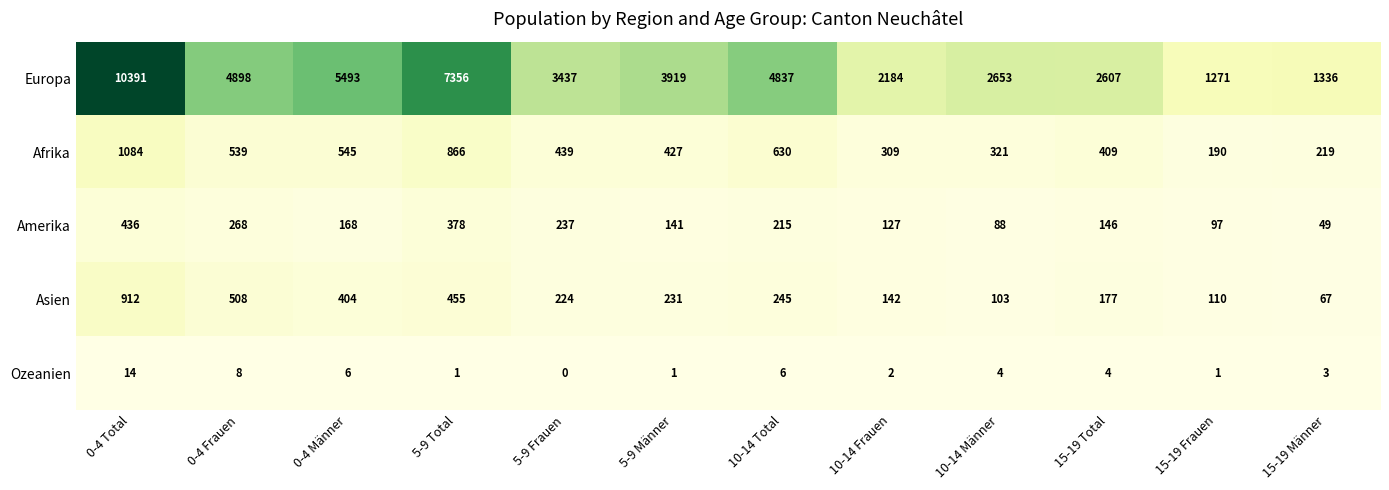

What is the maximum value shown in the chart?

10391